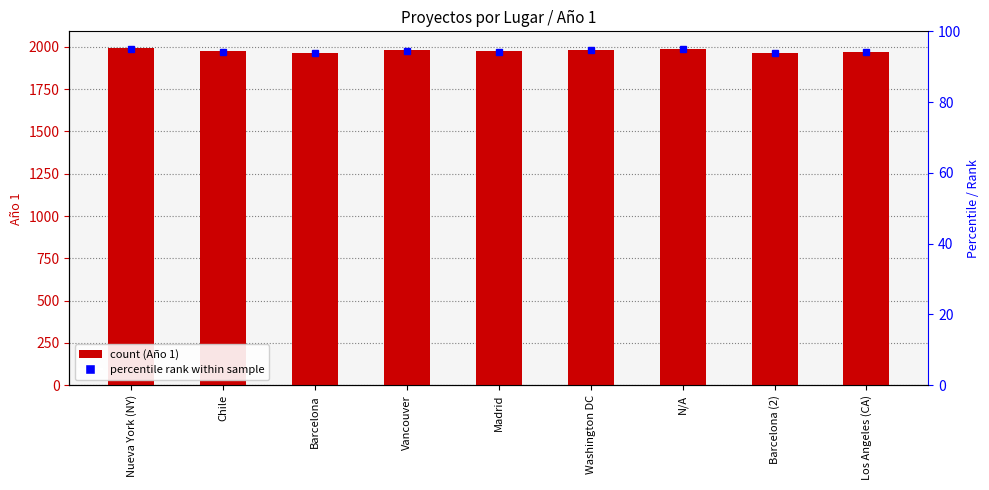

What value does the data have at Washington DC, to the nearest 10?

1980